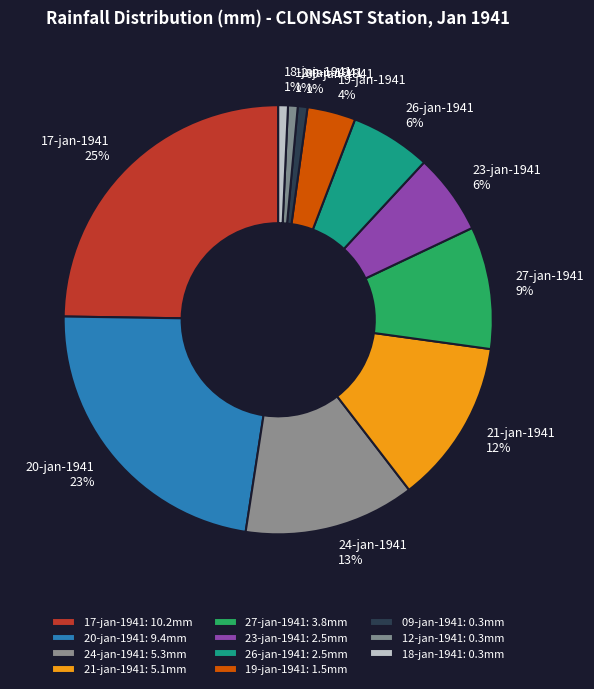

To the nearest percent, what is the difference between the largest and smallest slice percentages?

24%